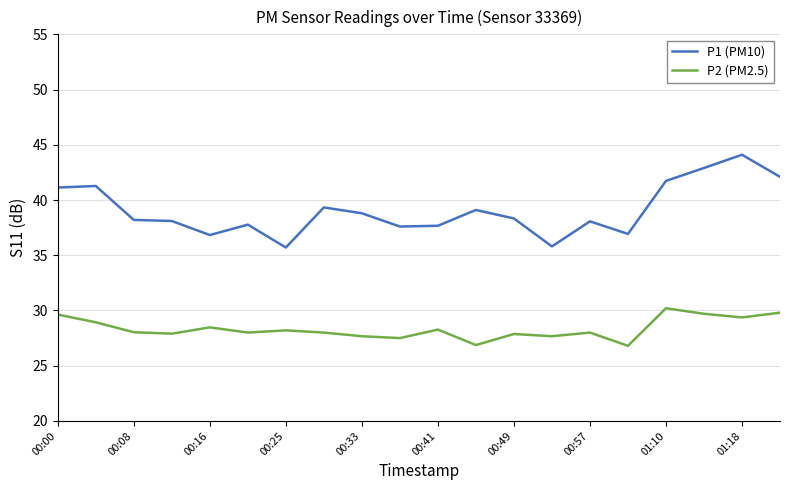

What is the minimum value for P1 (PM10)?

35.7